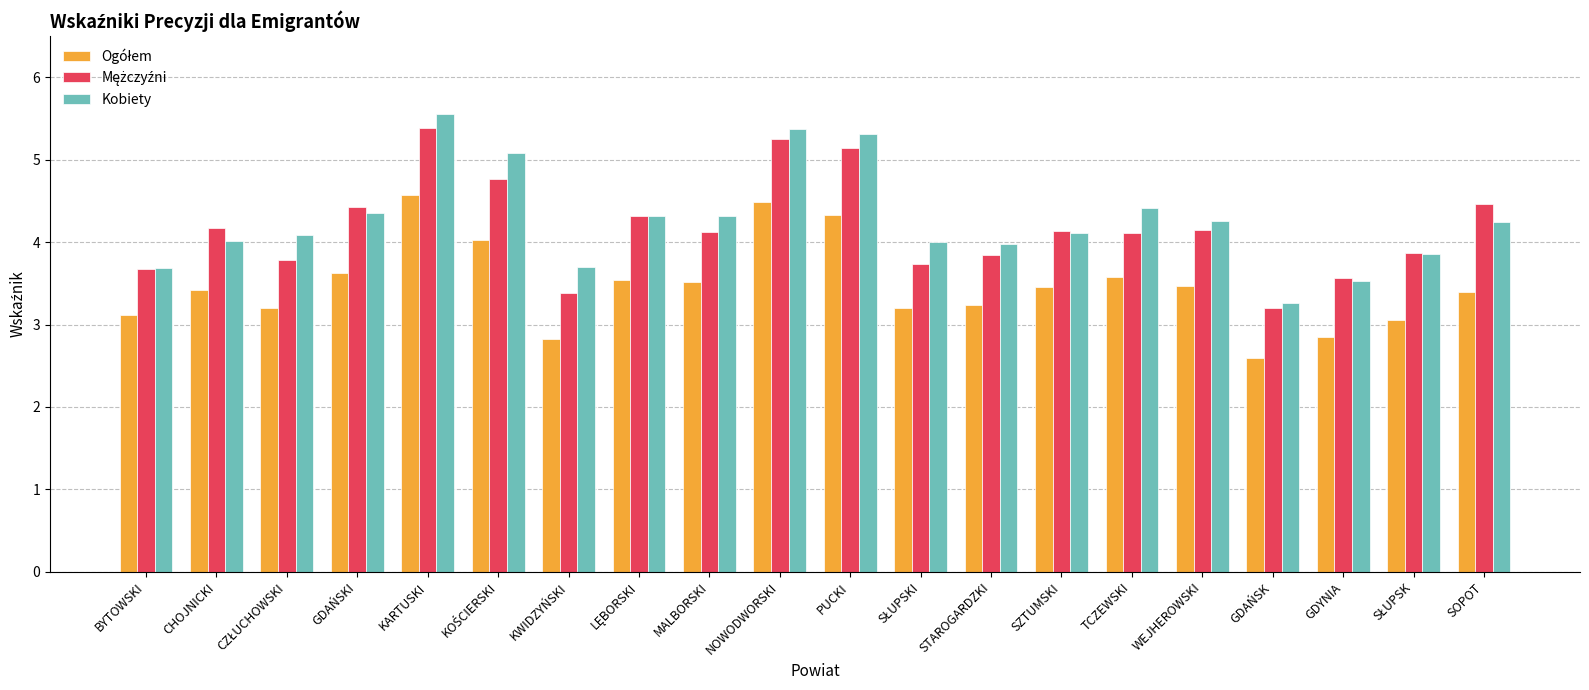

Which category has the highest value across all series?

KARTUSKI